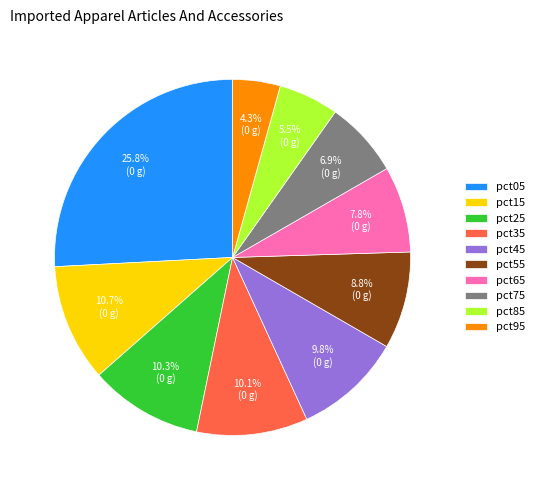

Count the number of slices in the pie.

10